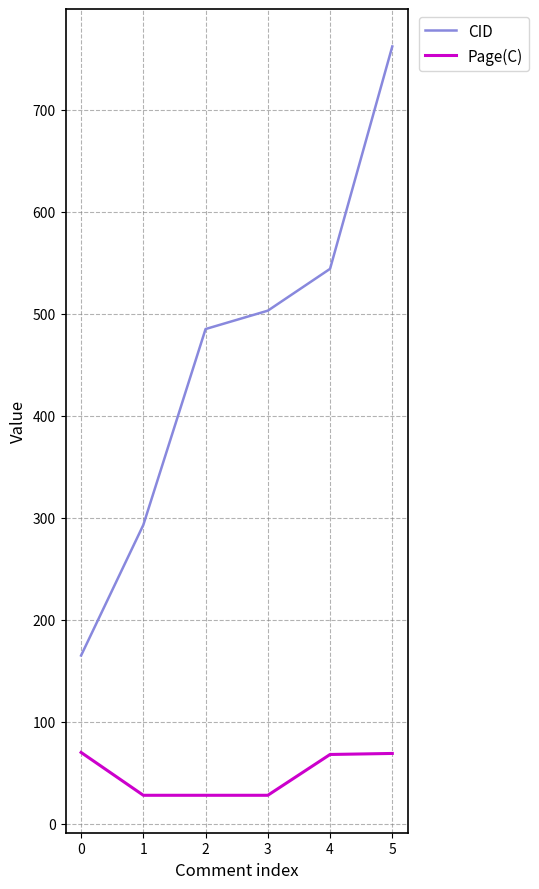

What is the difference between the second highest and minimum values in the Page(C) series?

41